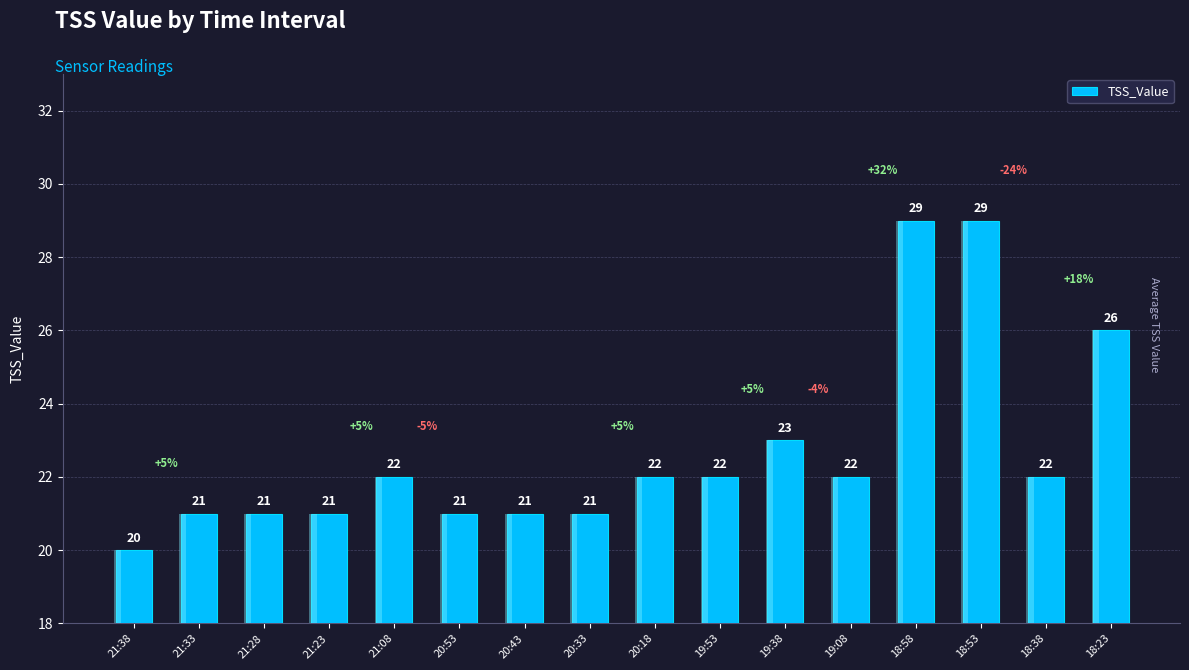

Reading left to right, transcribe all the data shown in this chart.

21:38=20	21:33=21	21:28=21	21:23=21	21:08=22	20:53=21	20:43=21	20:33=21	20:18=22	19:53=22	19:38=23	19:08=22	18:58=29	18:53=29	18:38=22	18:23=26